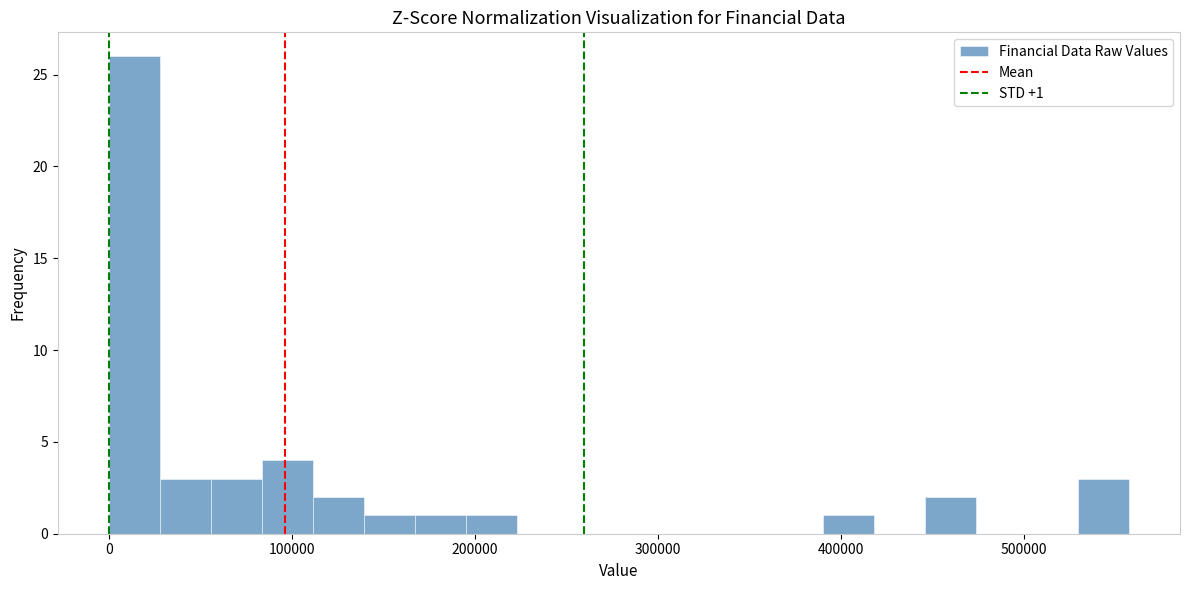

Around what value on the x-axis is the tallest bar? Give the approximate position of its centre, as read against the axis.

10000